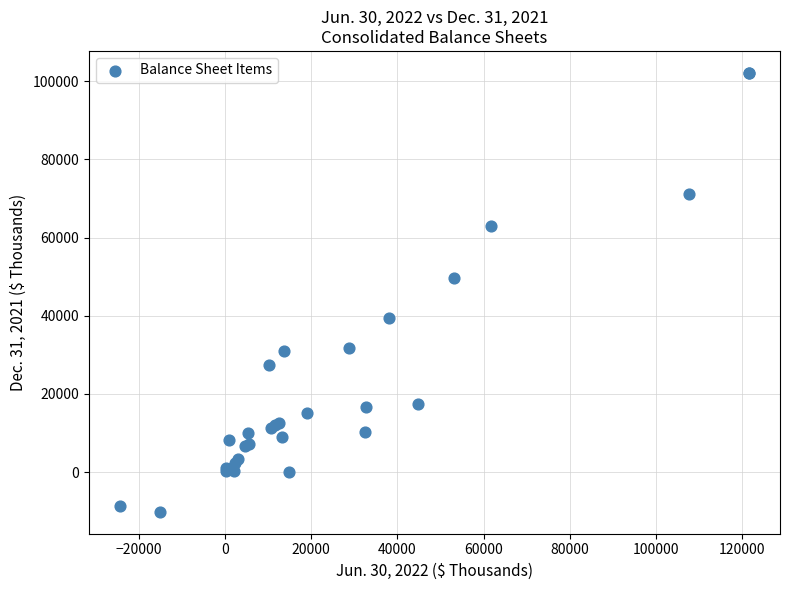

What Y value in the scatter plot is closest to 46000?

49693